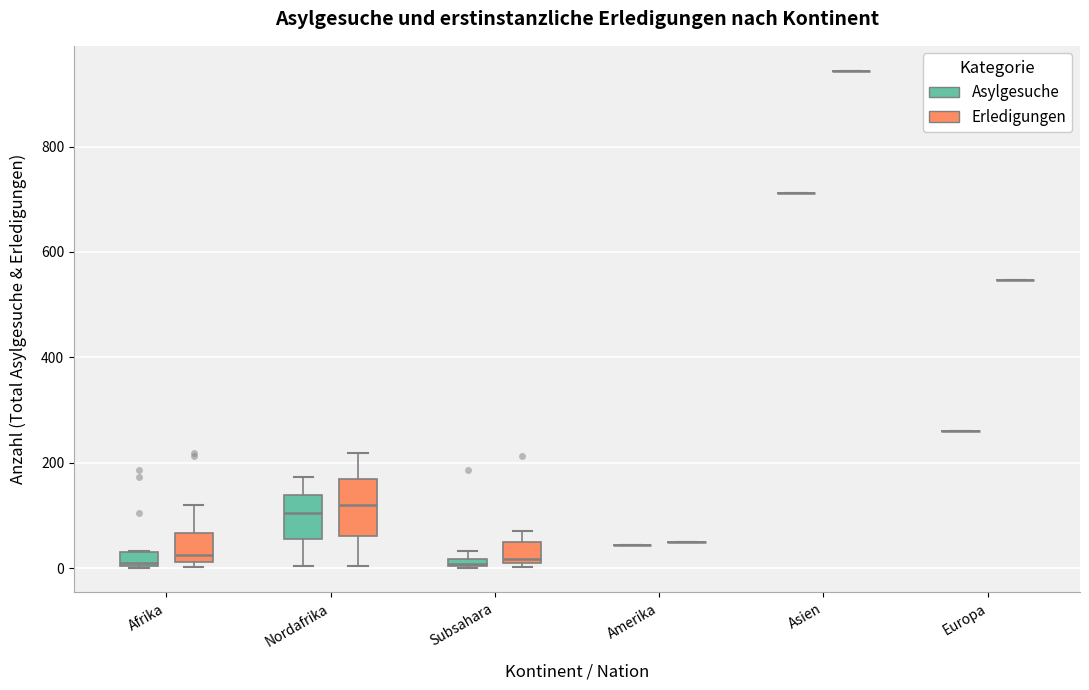

Which box is the tallest, from its lower edge to its upper edge?

Nordafrika (Erledigungen)